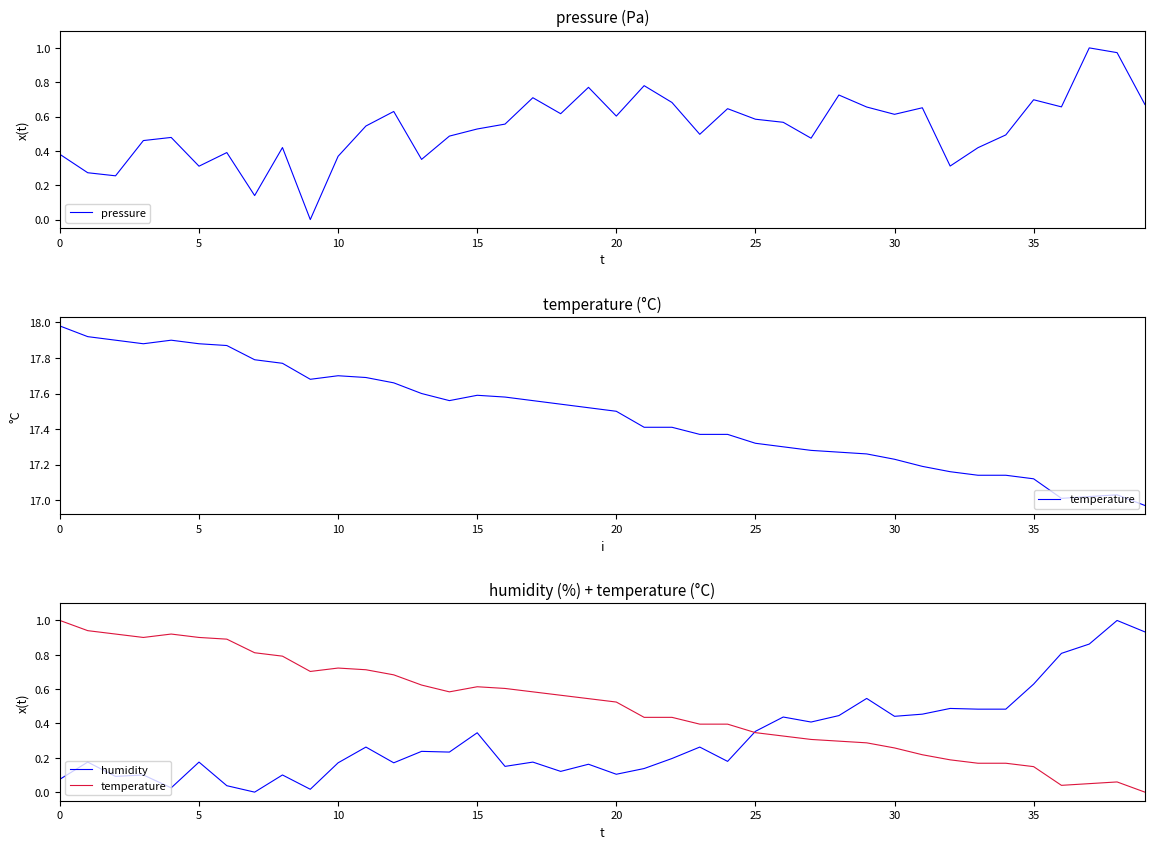

What is the spread (max minus min) of values at 35?

0.8